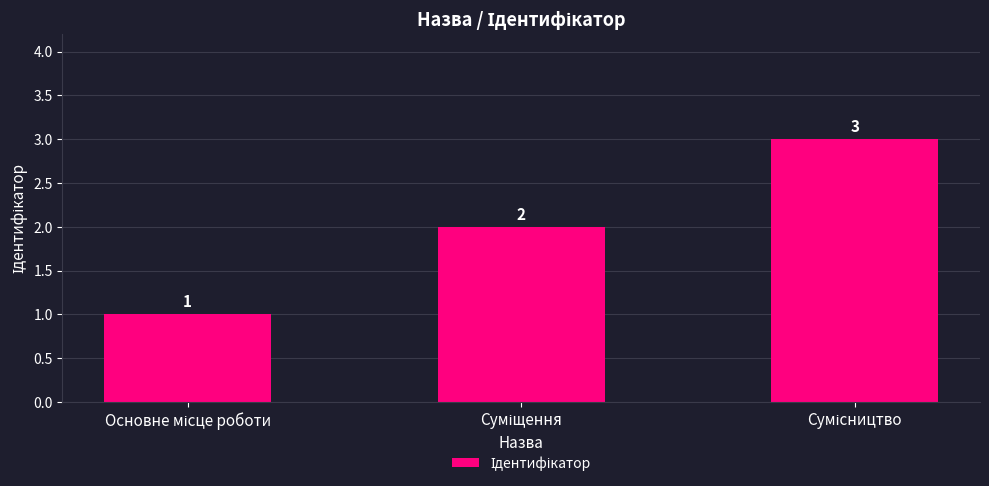

Count the values in the range 1 to 3.

3